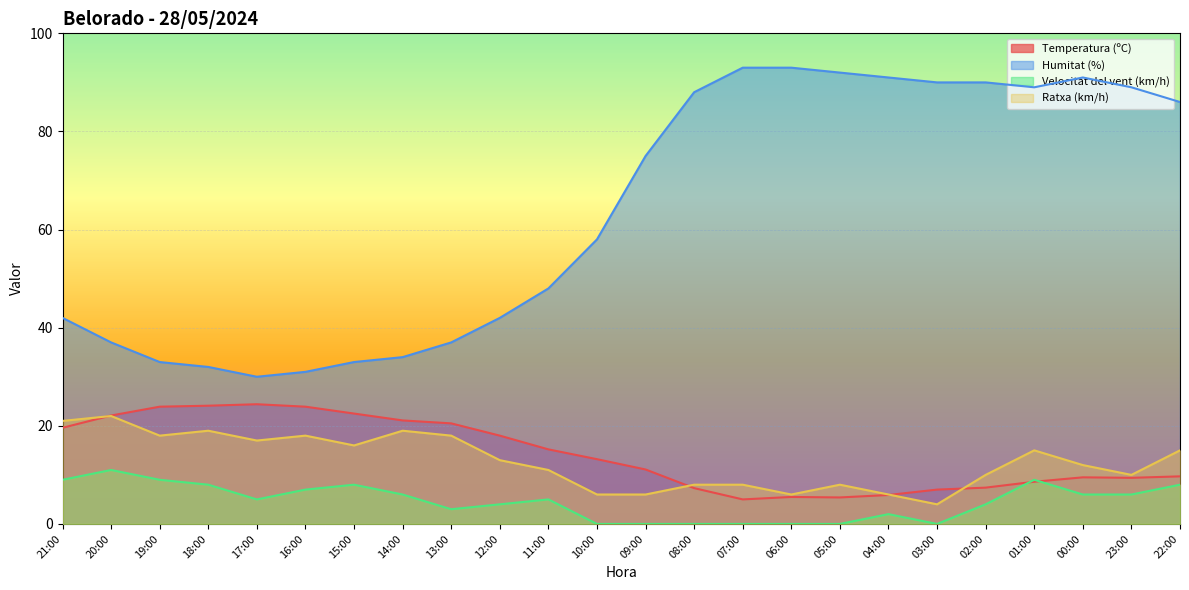

At which label is Temperatura (ºC) closest to 14?

10:00